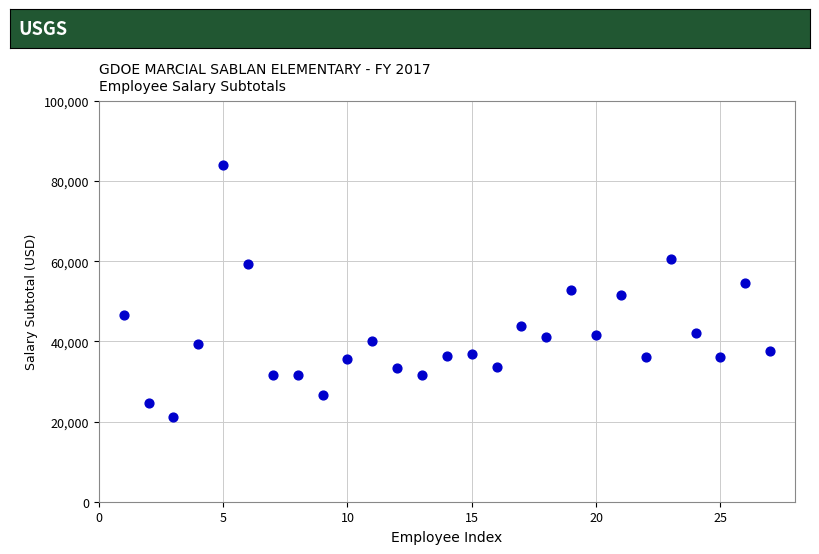

What is the range of X values (max minus min)?

26.0